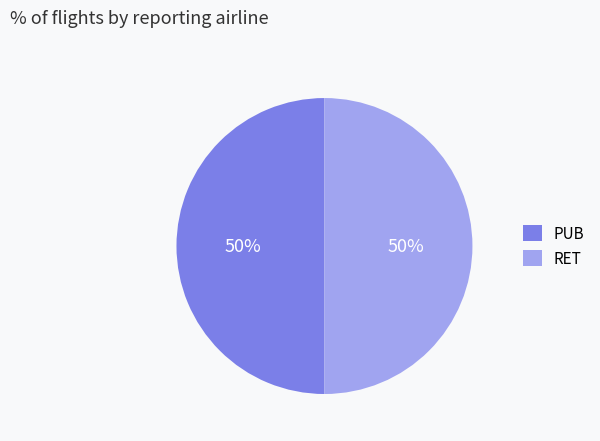

To the nearest percent, what percentage of the pie is PUB?

50%